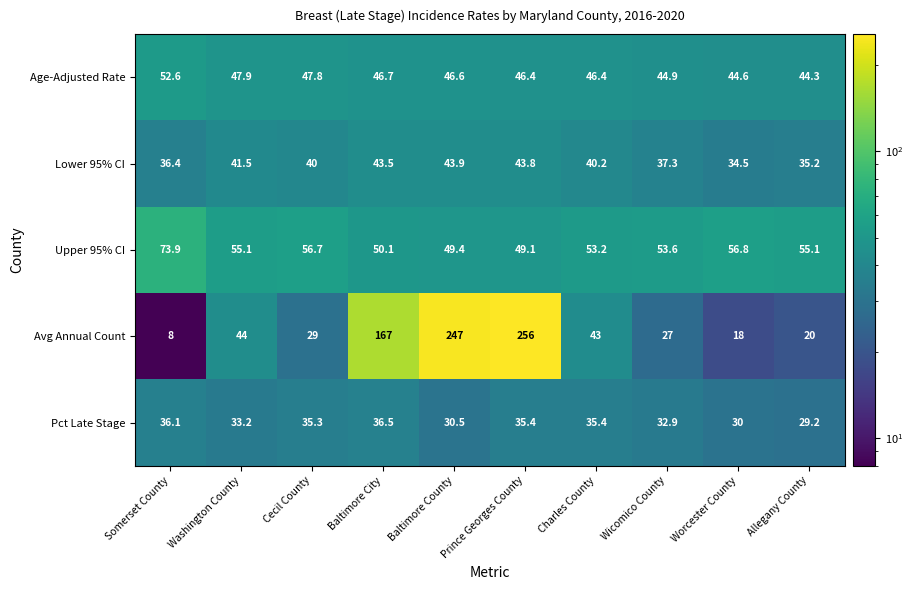

What is the greatest value displayed?

256.0